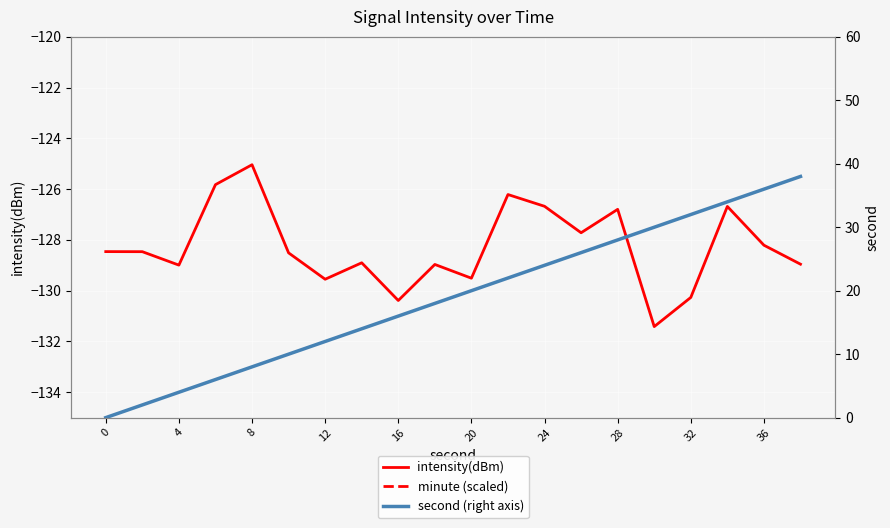

Reading left to right, what are all the values shown in this chart?

intensity(dBm): -128.5	-128.5	-129.0	-125.8	-125.0	-128.5	-129.5	-128.9	-130.4	-129.0	-129.5	-126.2	-126.7	-127.7	-126.8	-131.4	-130.3	-126.7	-128.2	-129.0
minute (scaled): -256.5	-256.5	-257.0	-253.8	-253.0	-256.5	-257.5	-256.9	-258.4	-257.0	-257.5	-254.2	-254.7	-255.7	-254.8	-259.4	-258.3	-254.7	-256.2	-257.0
second (right axis): 0.0	2.0	4.0	6.0	8.0	10.0	12.0	14.0	16.0	18.0	20.0	22.0	24.0	26.0	28.0	30.0	32.0	34.0	36.0	38.0